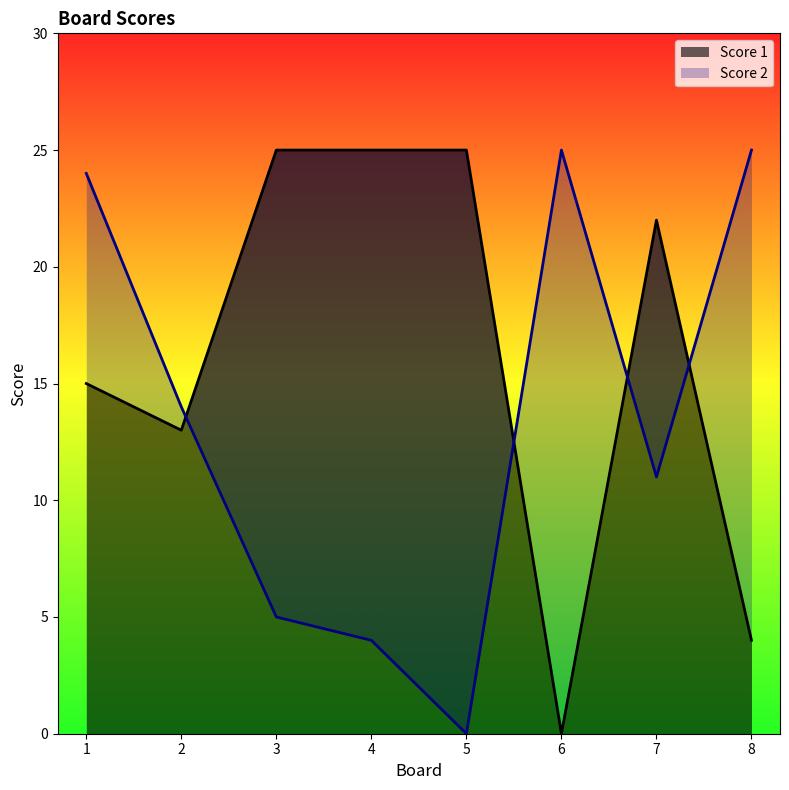

The Score 2 series shows 3 at 3. True or false?

False